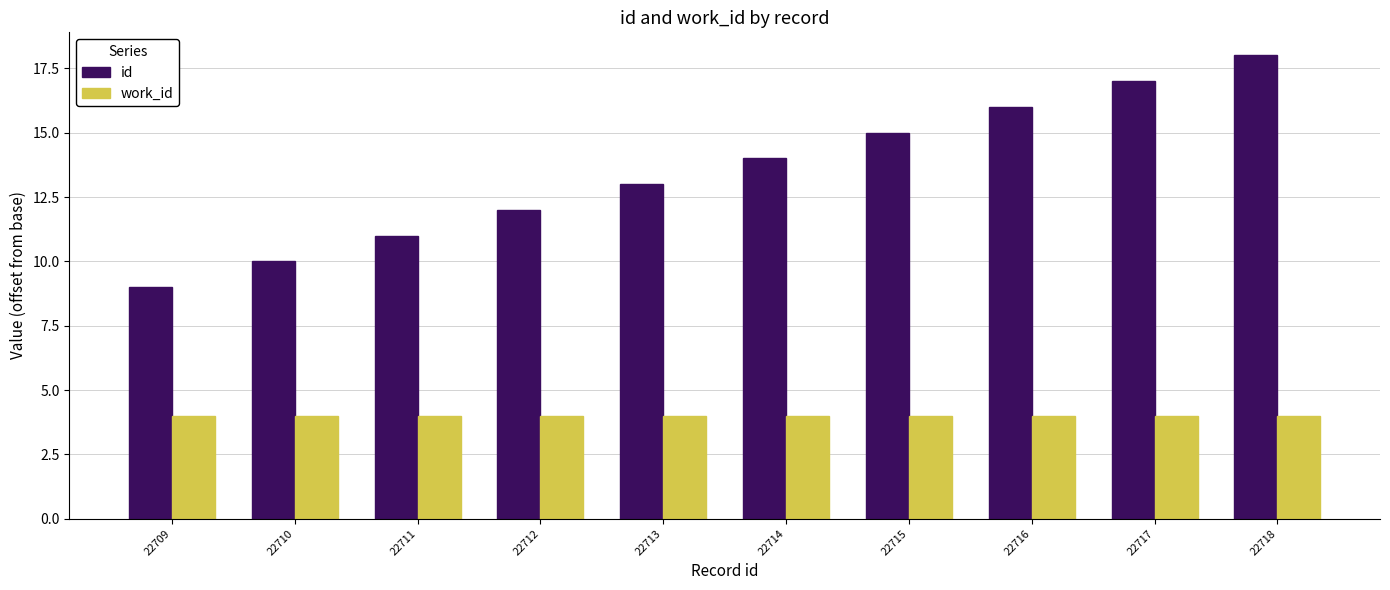

What is the value of the id bar at the 6th from the left?

14